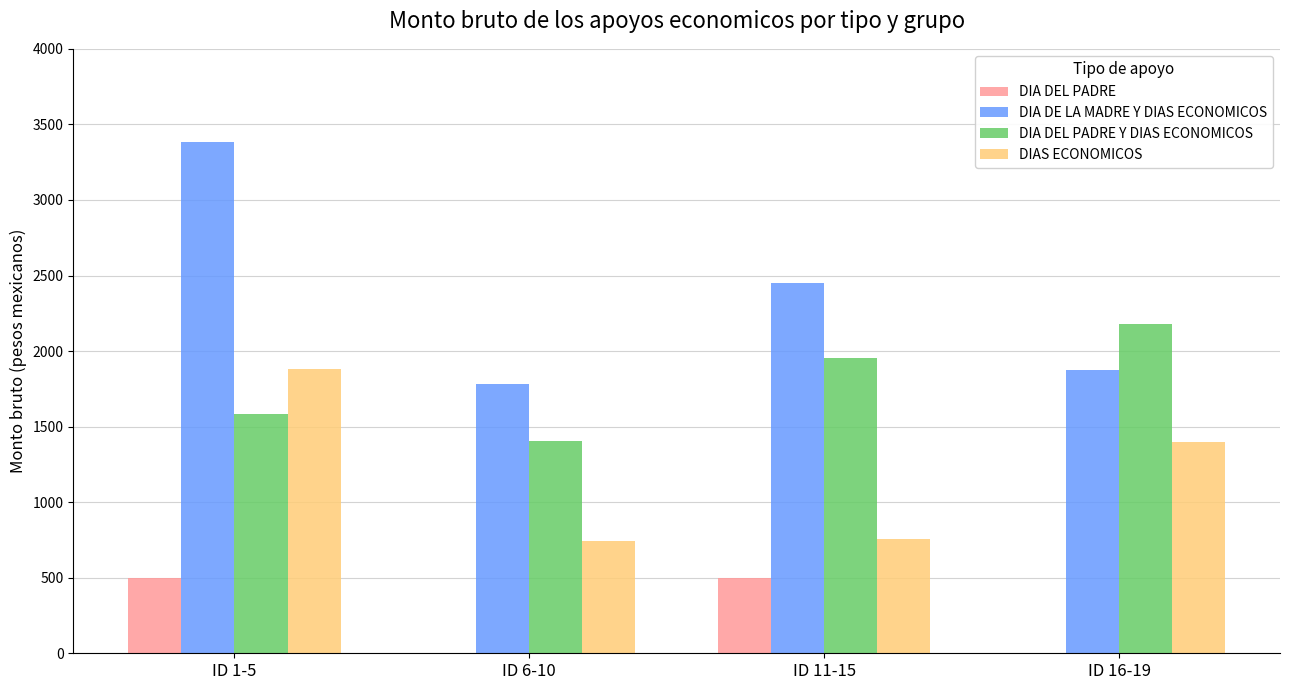

What is the greatest value displayed?

3384.8